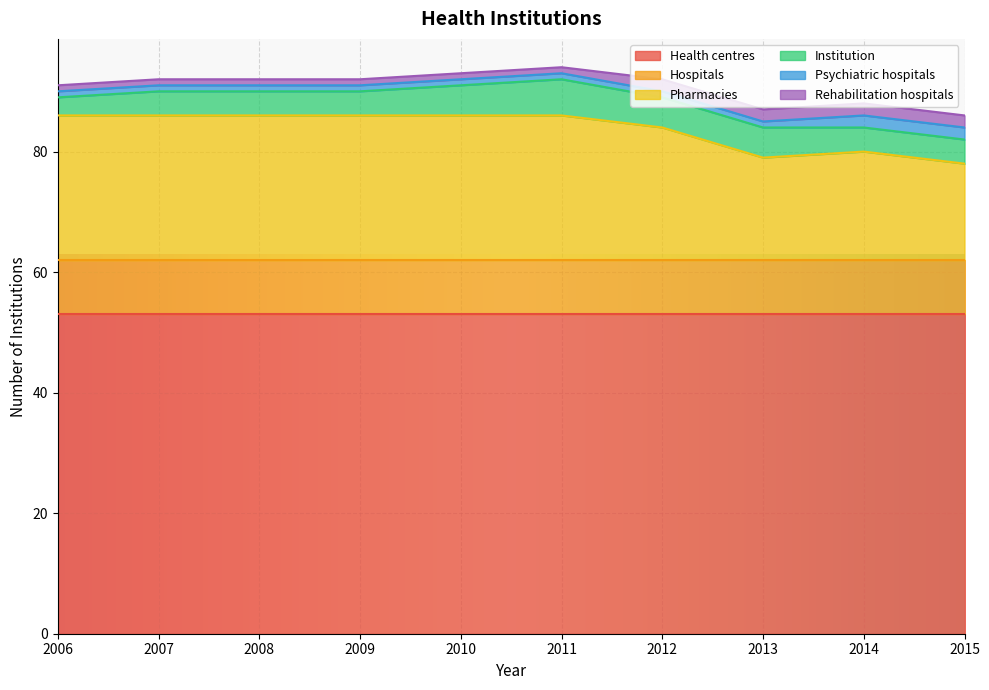

What are all the series names shown in the legend?

Health centres, Hospitals, Pharmacies, Institution, Psychiatric hospitals, Rehabilitation hospitals